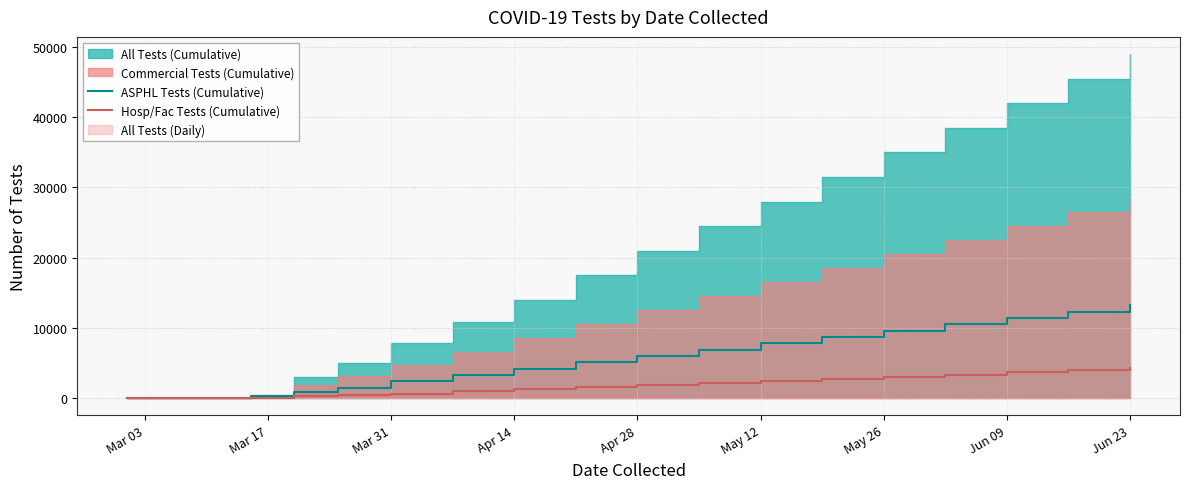

The value of ASPHL Tests (Cumulative) at May 12 is 11907. True or false?

False